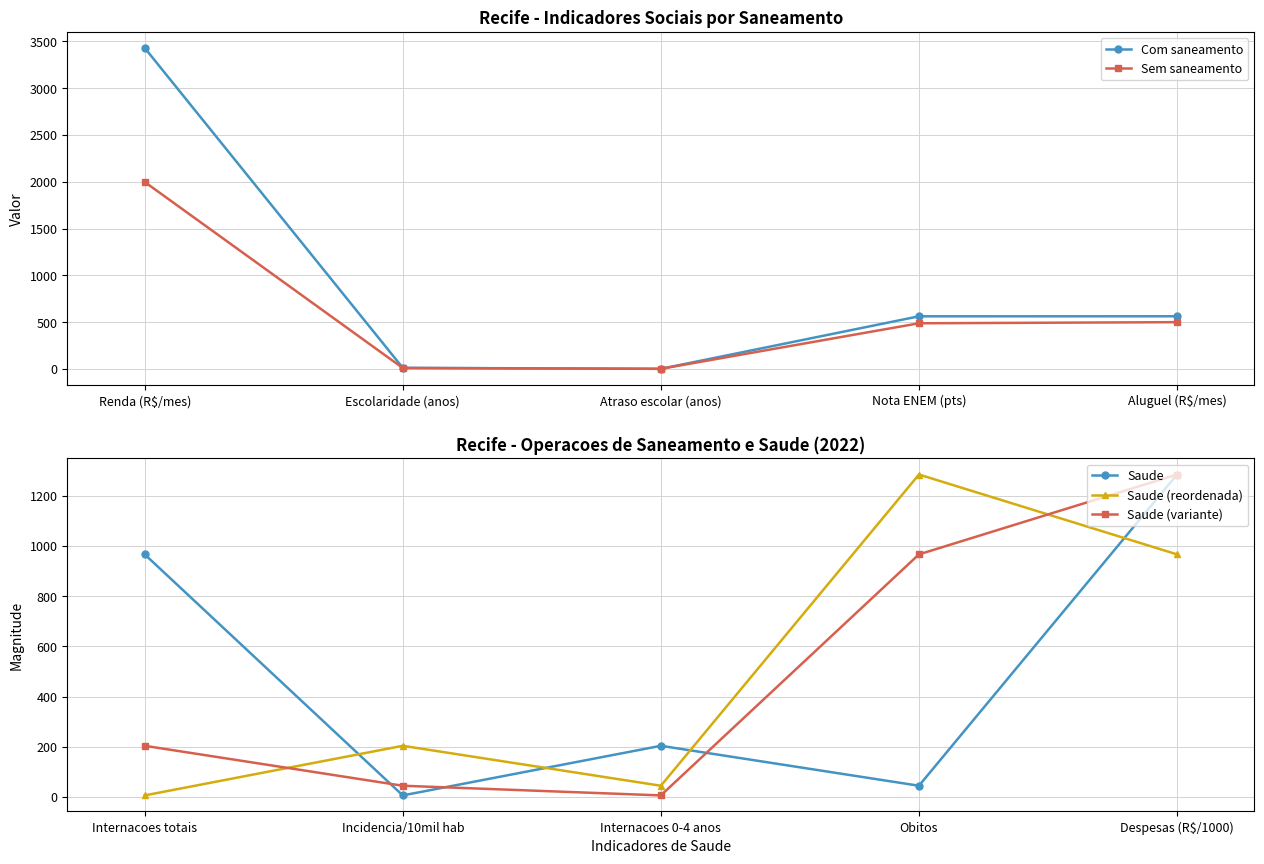

The value of Saude (variante) at Internacoes totais is 204.0. True or false?

True